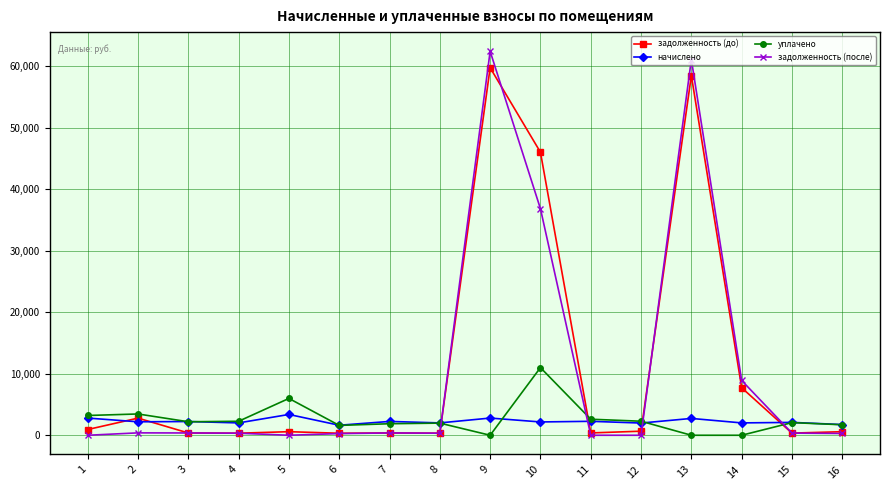

True or false: задолженность (до) has more than 2 points higher than both neighbors.

True